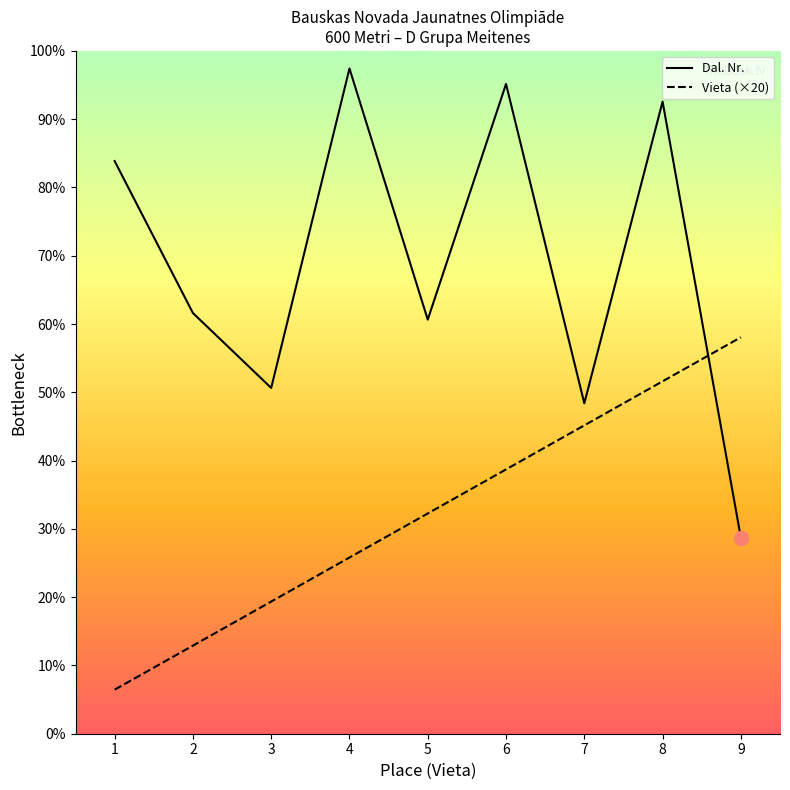

How many values in the Dal. Nr. series are below 191?

4